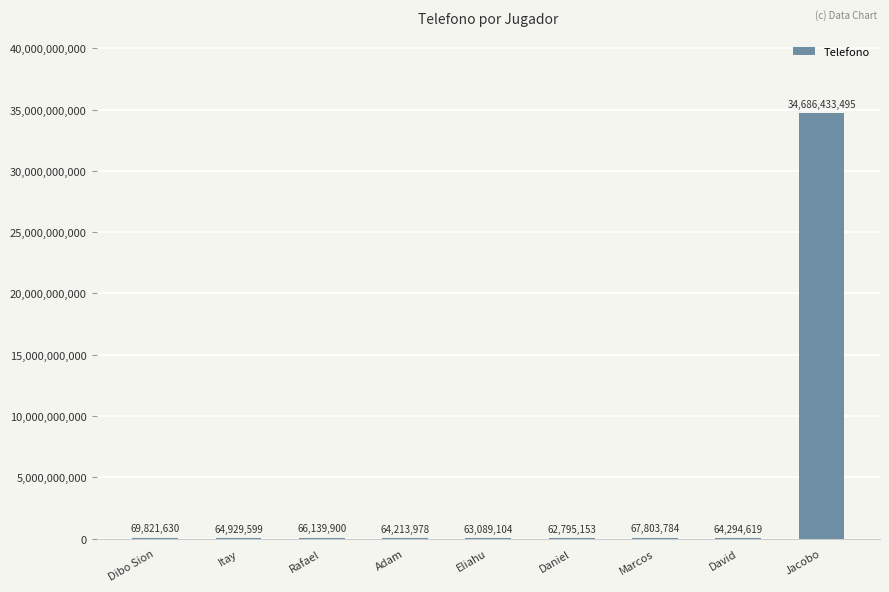

Reading left to right, extract all data points from this chart.

Dibo Sion=69821630	Itay=64929599	Rafael=66139900	Adam=64213978	Eliahu=63089104	Daniel=62795153	Marcos=67803784	David=64294619	Jacobo=34686433495